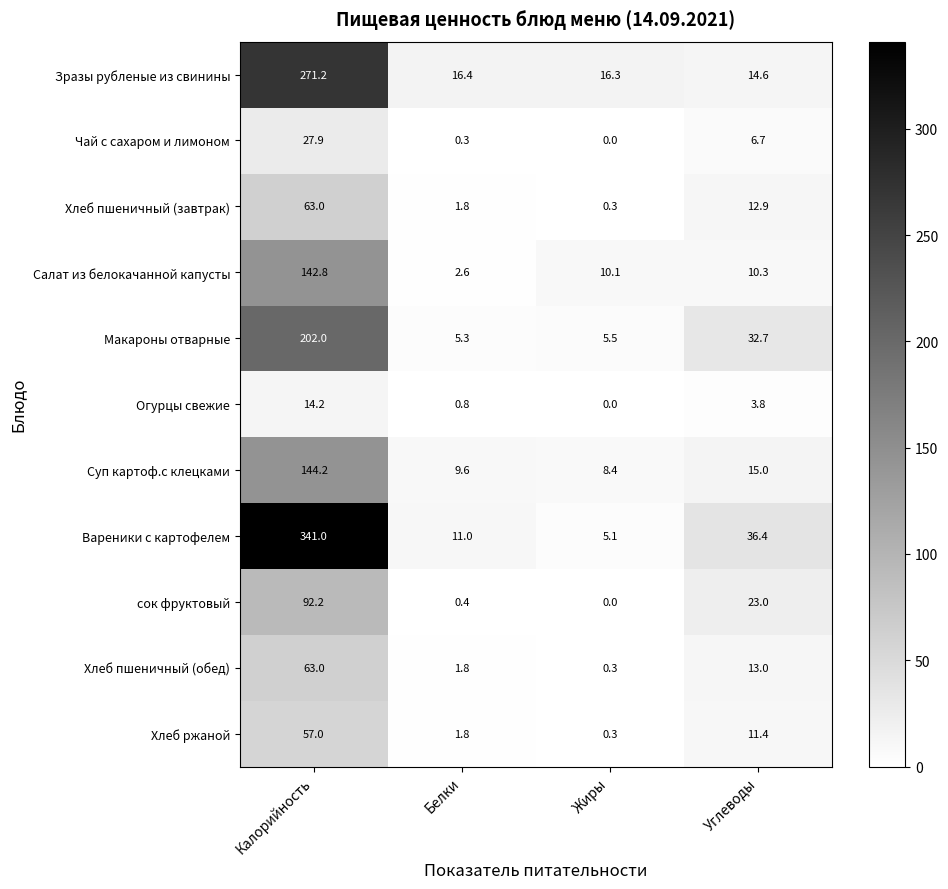

List the labels in order of Хлеб ржаной value, smallest first.

Жиры, Белки, Углеводы, Калорийность